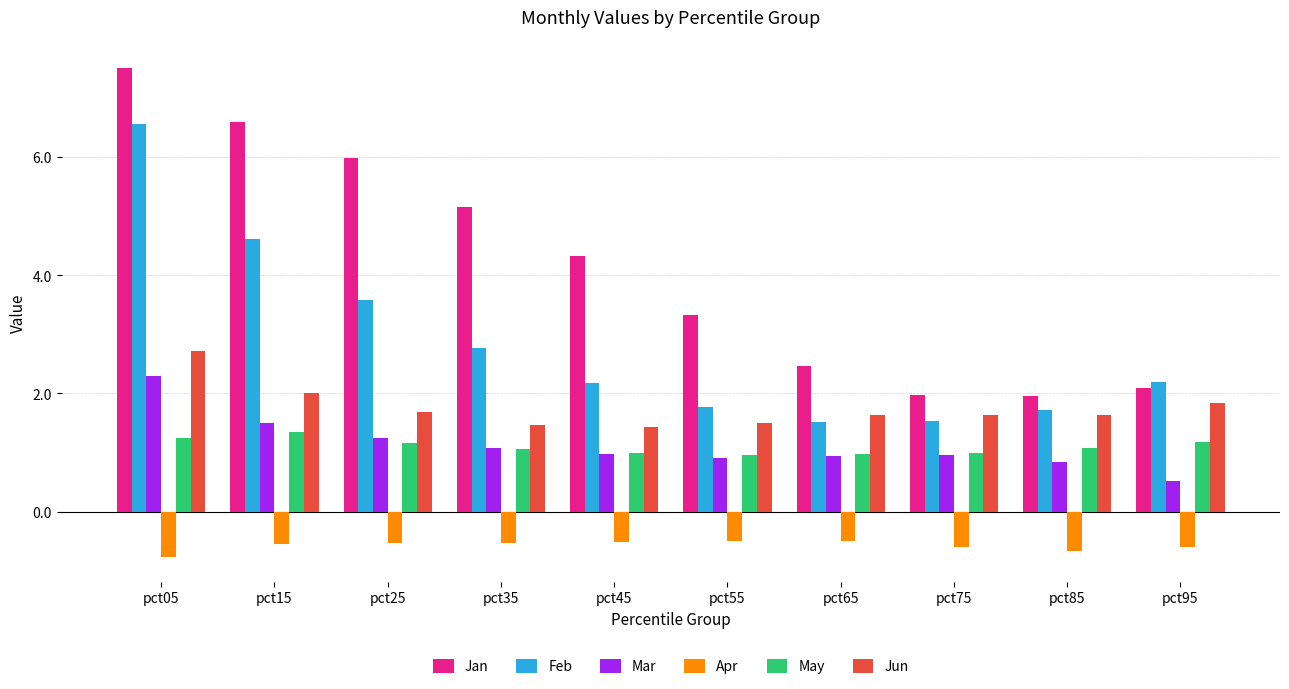

What is the minimum value shown in the chart?

-0.8